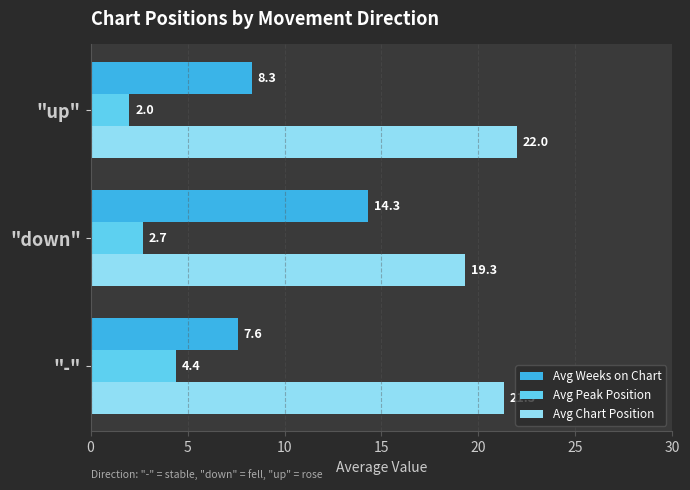

What value does the Avg Peak Position series have at "up"?

2.0